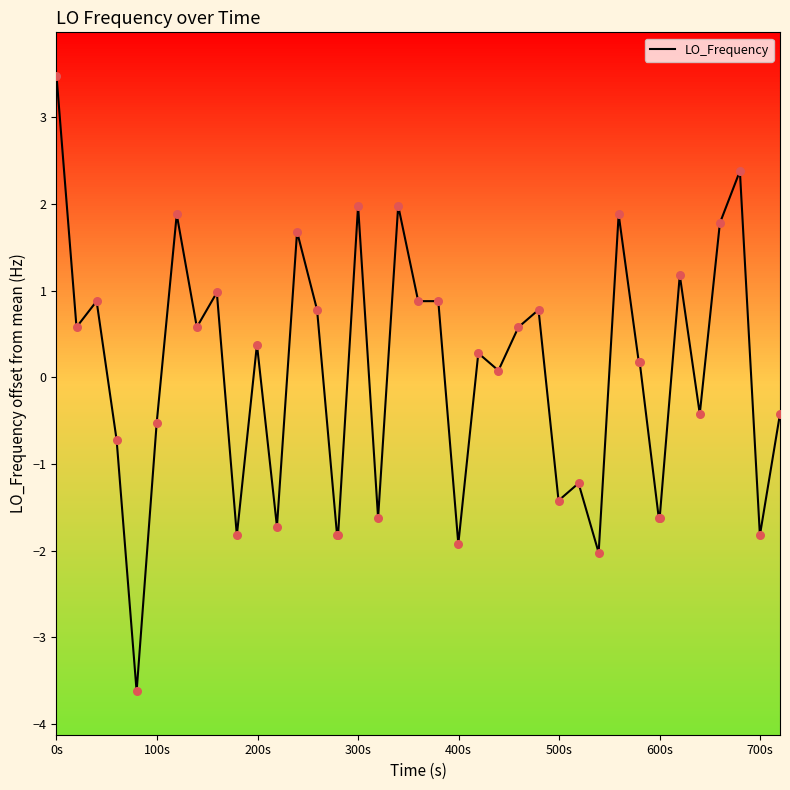

At which label does LO_Frequency reach its peak?

0s